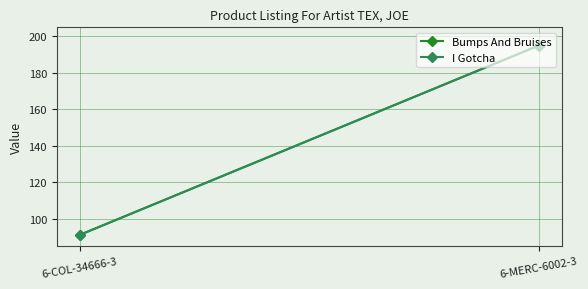

What is the value of the Bumps And Bruises point at the 1st from the left?

91